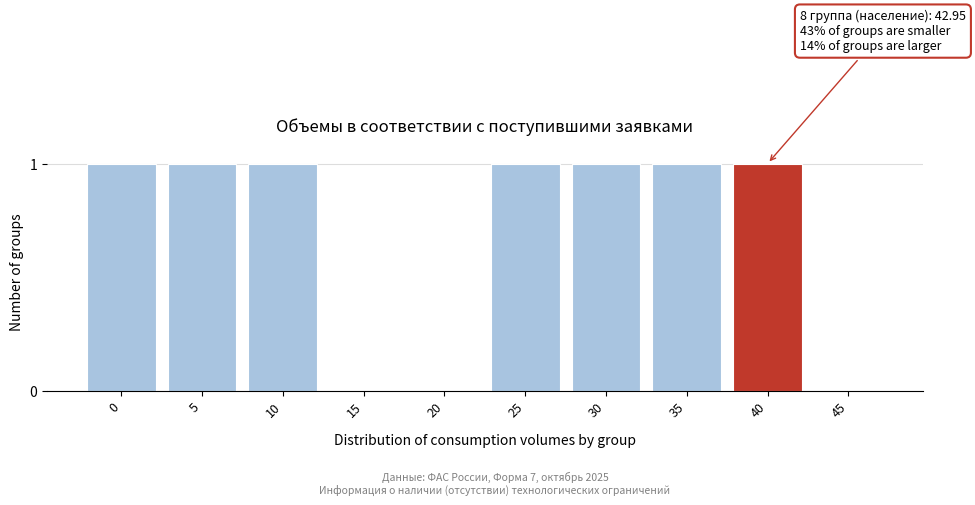

Reading left to right, list all the values displayed in this chart.

0=1	5=1	10=1	15=0	20=0	25=1	30=1	35=1	40=1	45=0